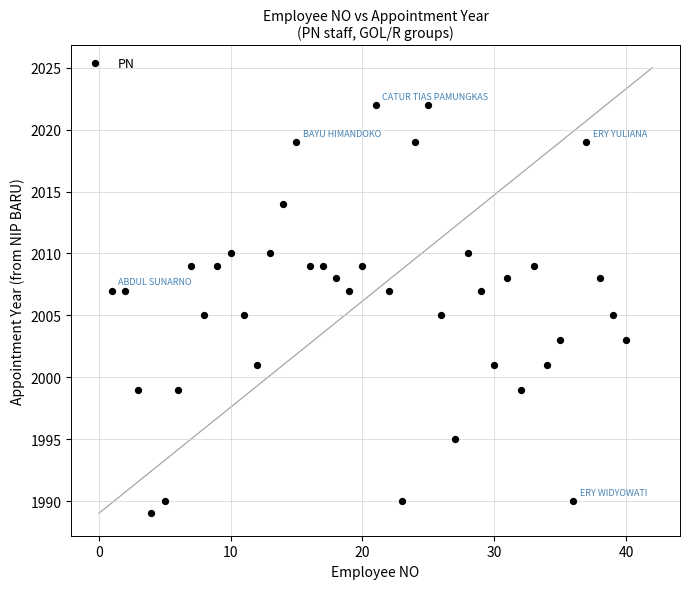

What is the range of X values (max minus min)?

39